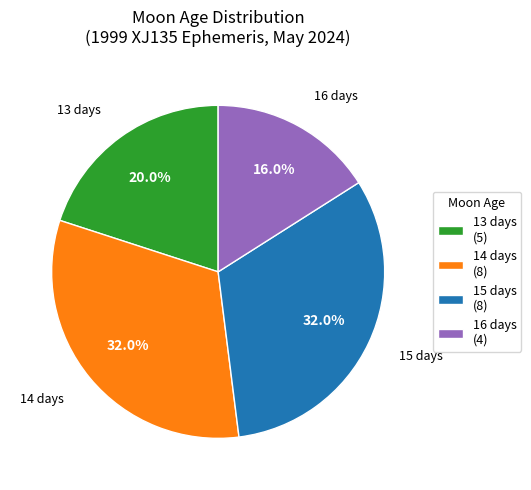

What percentage is the 15 days slice, to the nearest percent?

32%